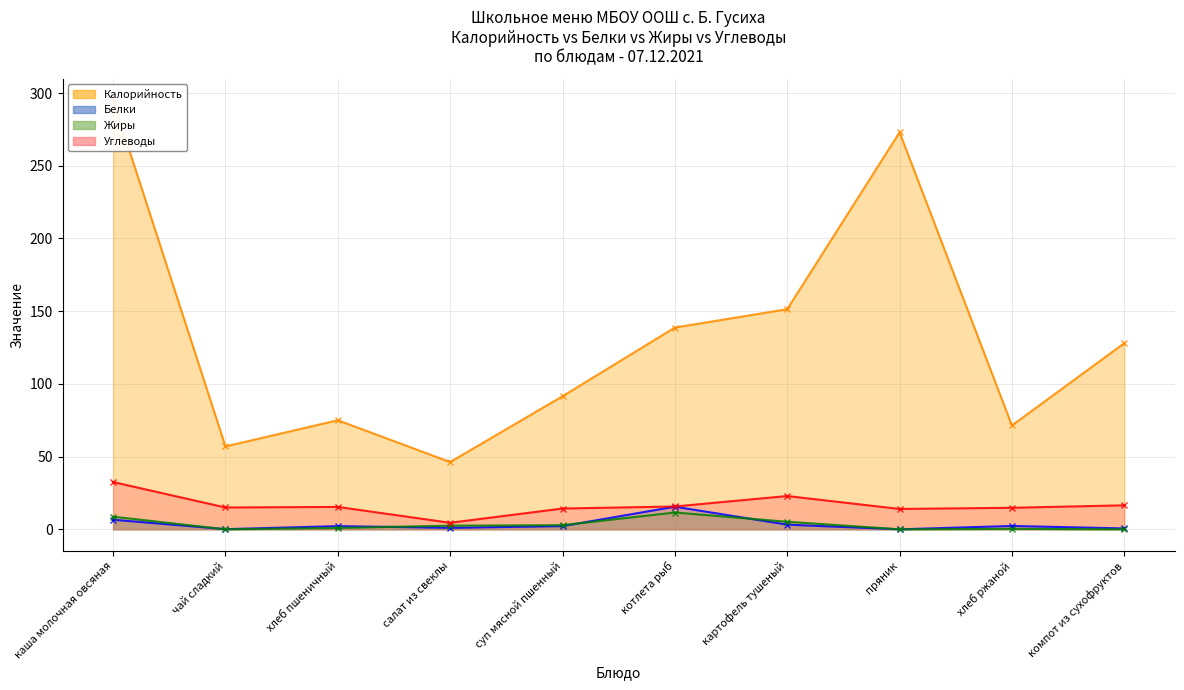

What is the sum of the Белки values at чай сладкий and котлета рыб?

15.7